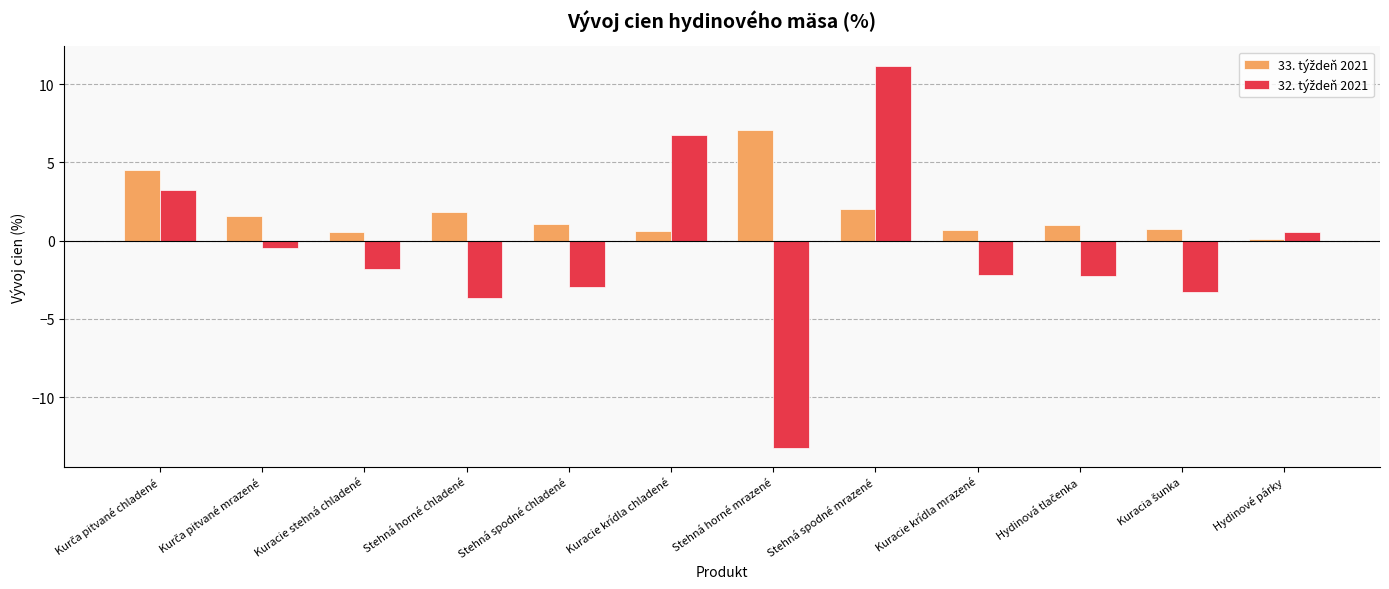

What is the difference between the highest and lowest values at Kuracie krídla mrazené?

2.9